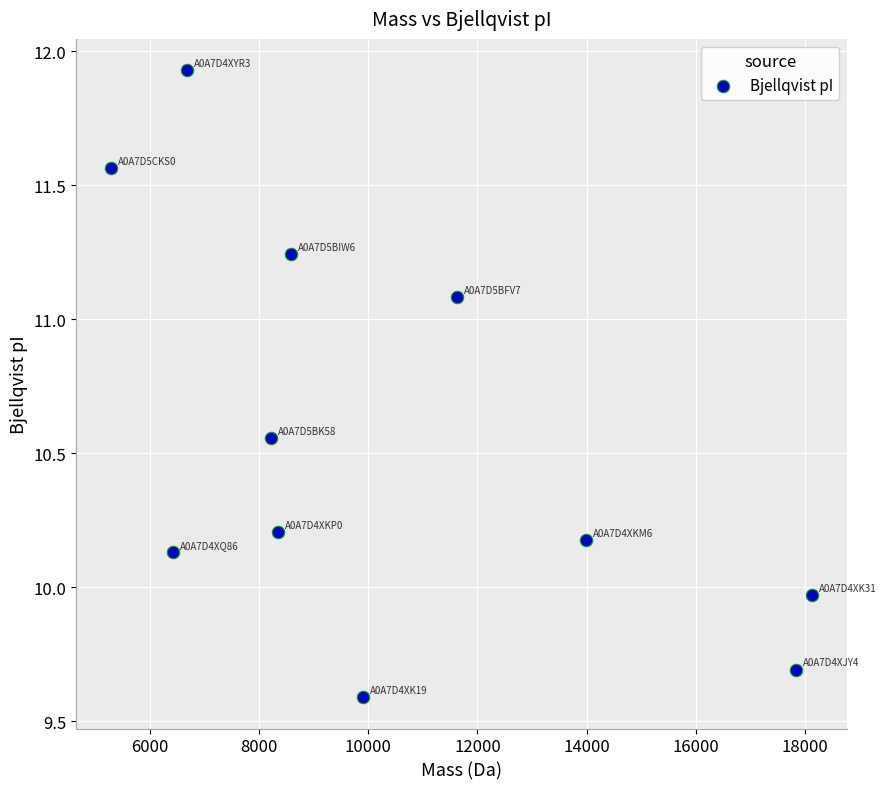

What is the range of X values (max minus min)?

12845.4